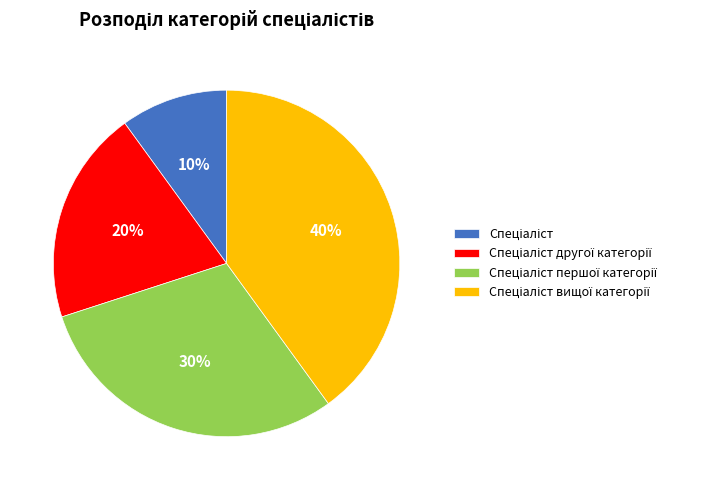

Is there any slice that represents more than half of the pie?

No